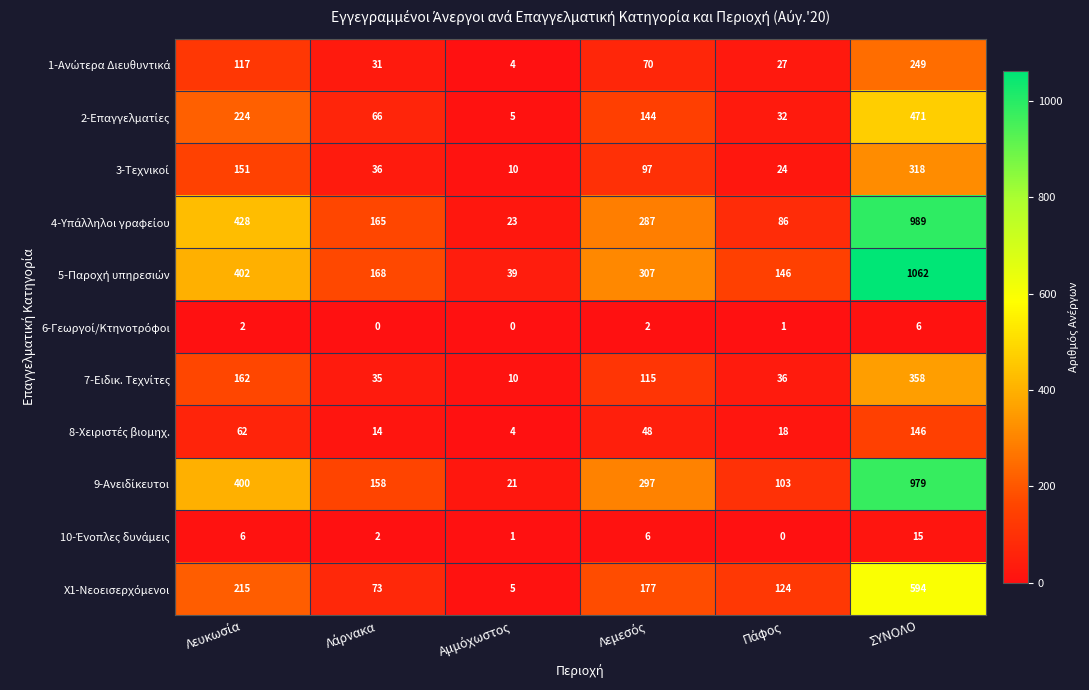

What is the maximum value shown in the chart?

1062